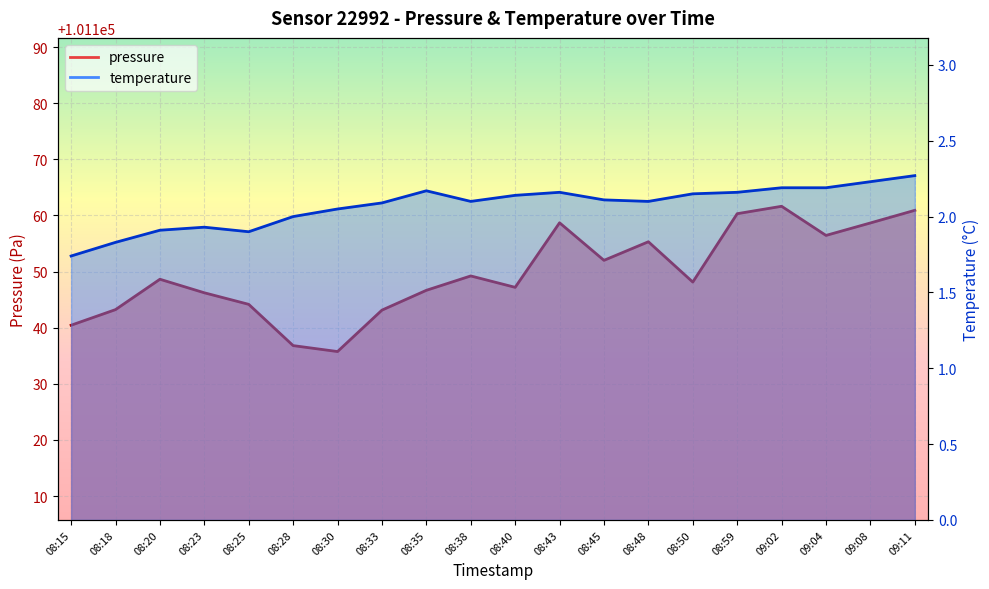

How many lines are shown in the chart?

2